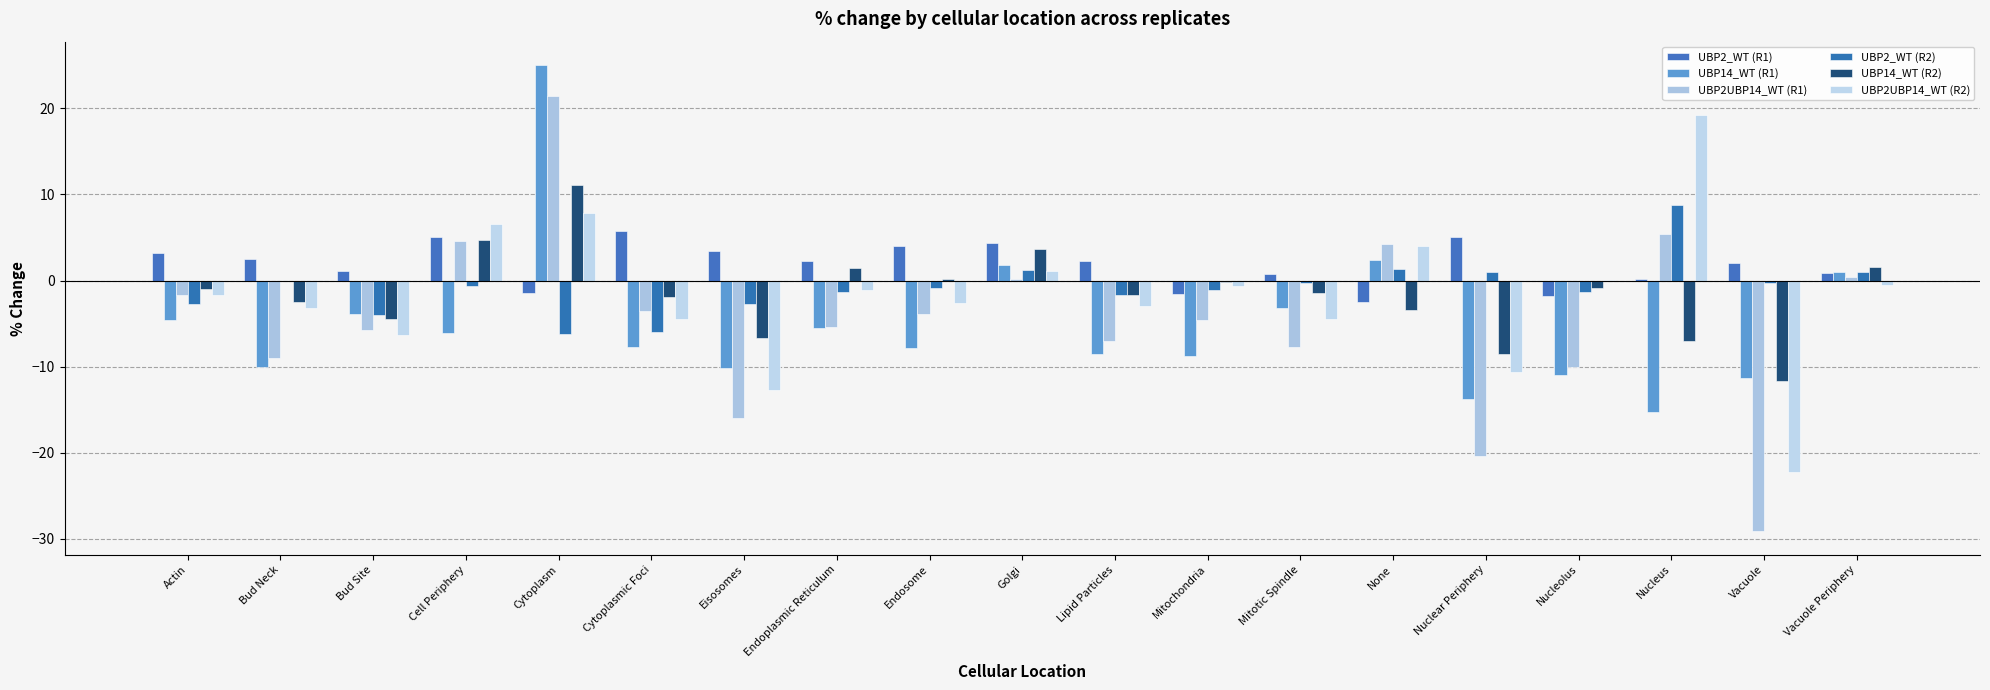

What is the average value of the UBP14_WT (R1) series?

-5.1